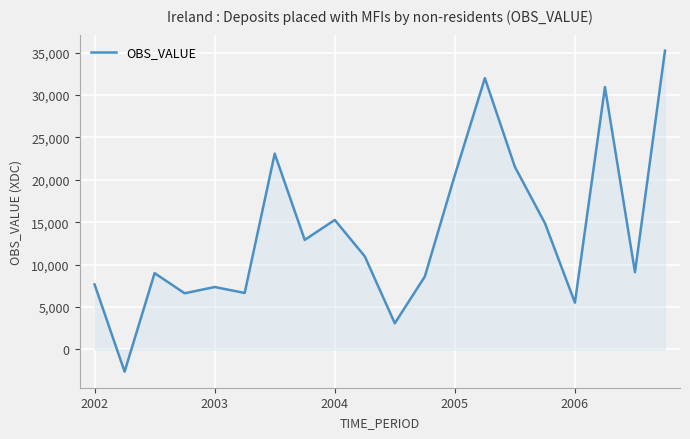

What is the maximum value shown in the chart?

35230